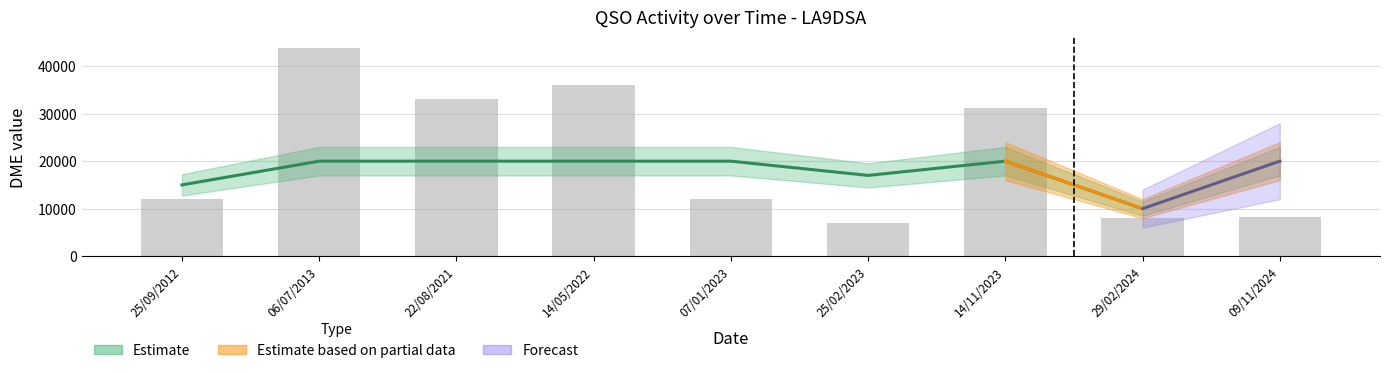

How many data points in DME are less than 12129?

4